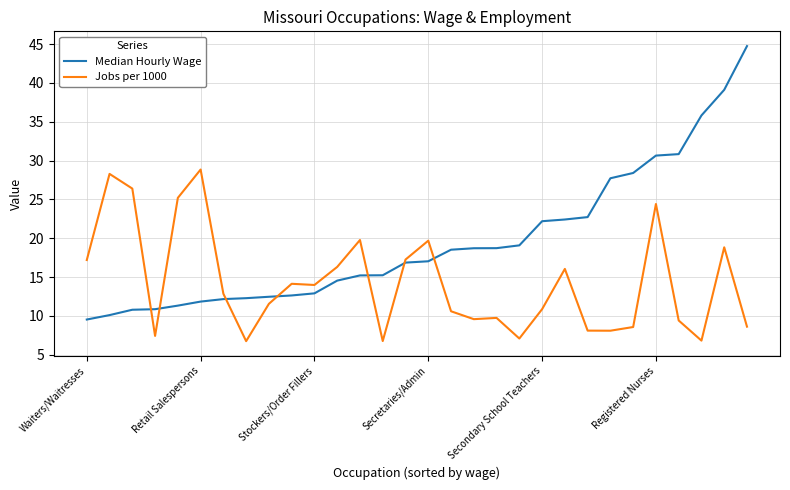

List the series in order of their peak value, highest first.

Median Hourly Wage, Jobs per 1000